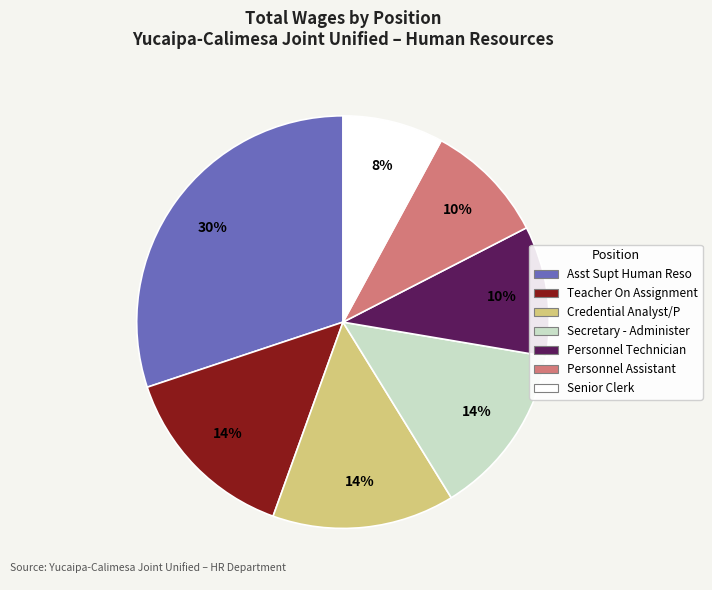

To the nearest percent, what is the average slice percentage?

14%